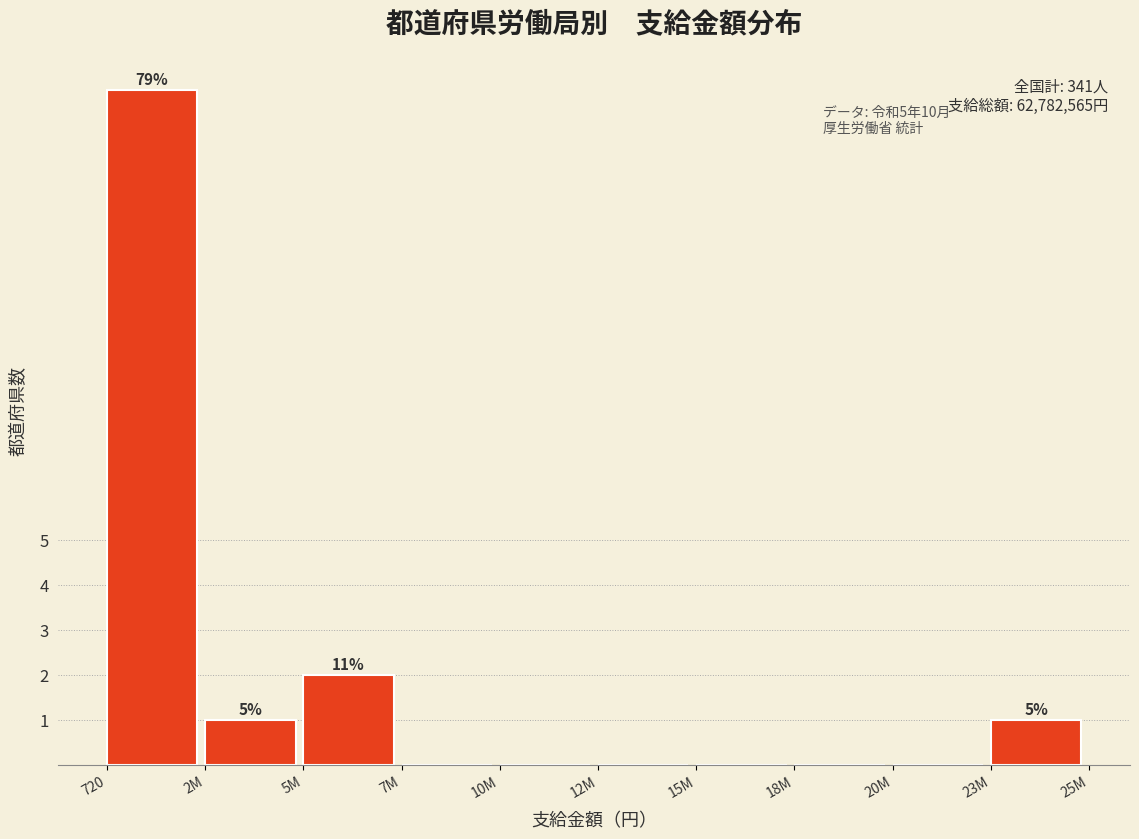

Reading left to right, transcribe all the data shown in this chart.

720=15	2M=1	5M=2	7M=0	10M=0	12M=0	15M=0	18M=0	20M=0	23M=1